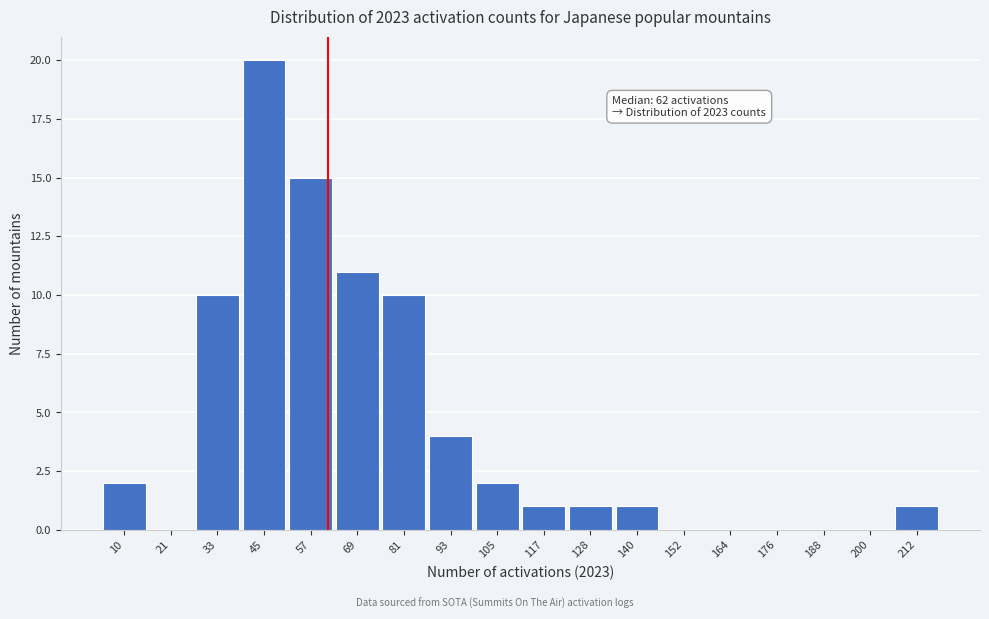

Reading right to left, list all the values displayed in this chart.

212=1	200=0	188=0	176=0	164=0	152=0	140=1	128=1	117=1	105=2	93=4	81=10	69=11	57=15	45=20	33=10	21=0	10=2